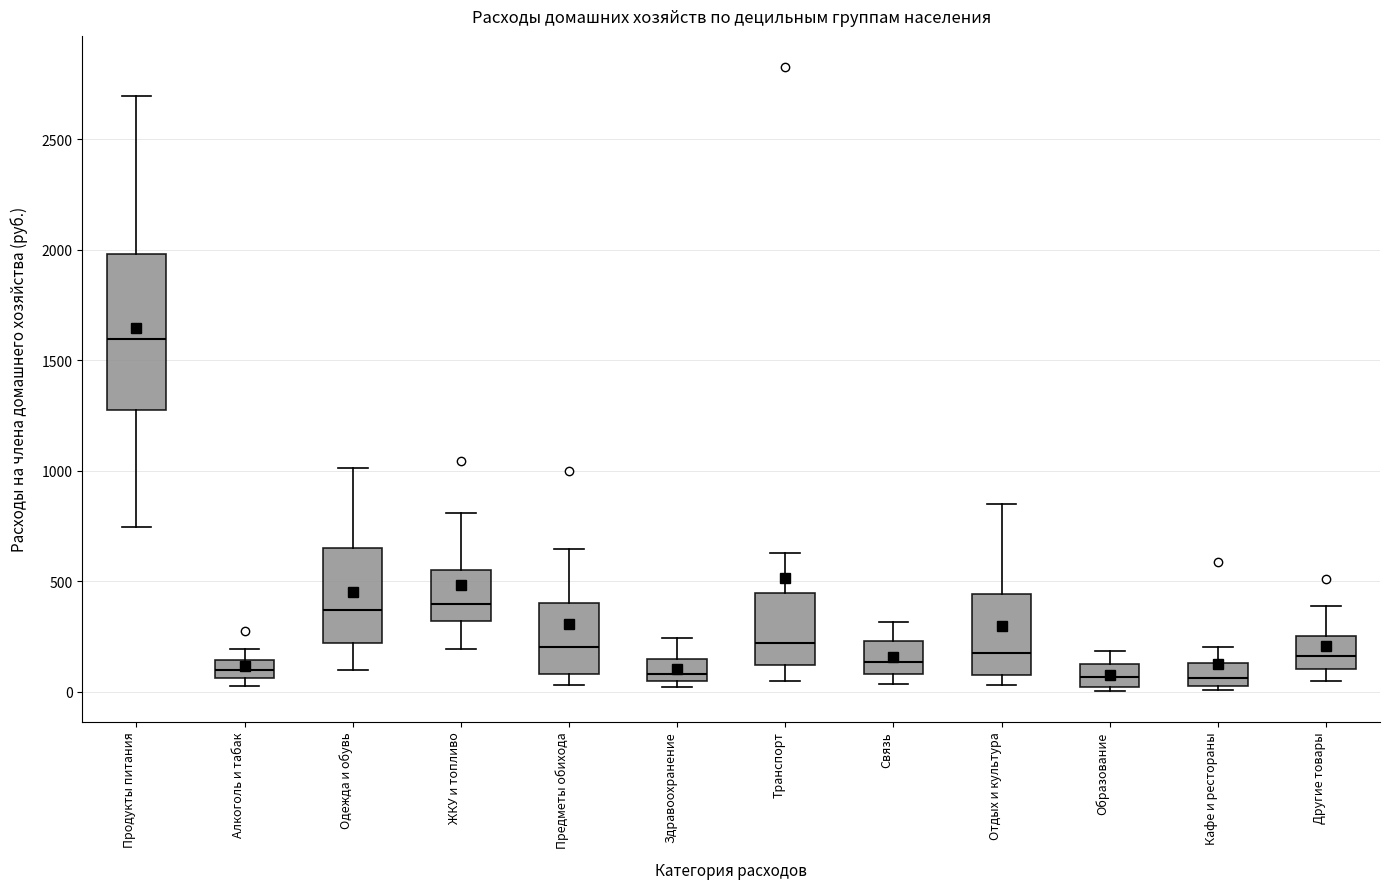

Reading left to right, transcribe this box plot: for each box, give where its median line is, the range the box spans, and where its two whiskers end, as read against the y-axis. The values are not printed on the chart, so give them approximately, as read against the axis.

Продукты питания: median 1600, box 1300 to 2000, whiskers 750 to 2700
Алкоголь и табак: median 100, box 50 to 150, whiskers 50 (just below the box's lower edge) to 200
Одежда и обувь: median 350, box 200 to 650, whiskers 100 to 1000
ЖКУ и топливо: median 400, box 300 to 550, whiskers 200 to 800
Предметы обихода: median 200, box 100 to 400, whiskers 50 to 650
Здравоохранение: median 100, box 50 to 150, whiskers 0 to 250
Транспорт: median 200, box 100 to 450, whiskers 50 to 650
Связь: median 150, box 100 to 250, whiskers 50 to 300
Отдых и культура: median 150, box 100 to 450, whiskers 50 to 850
Образование: median 50, box 0 to 100, whiskers 0 (just below the box's lower edge) to 200
Кафе и рестораны: median 50 (inside the box), box 50 to 150, whiskers 0 to 200
Другие товары: median 150, box 100 to 250, whiskers 50 to 400